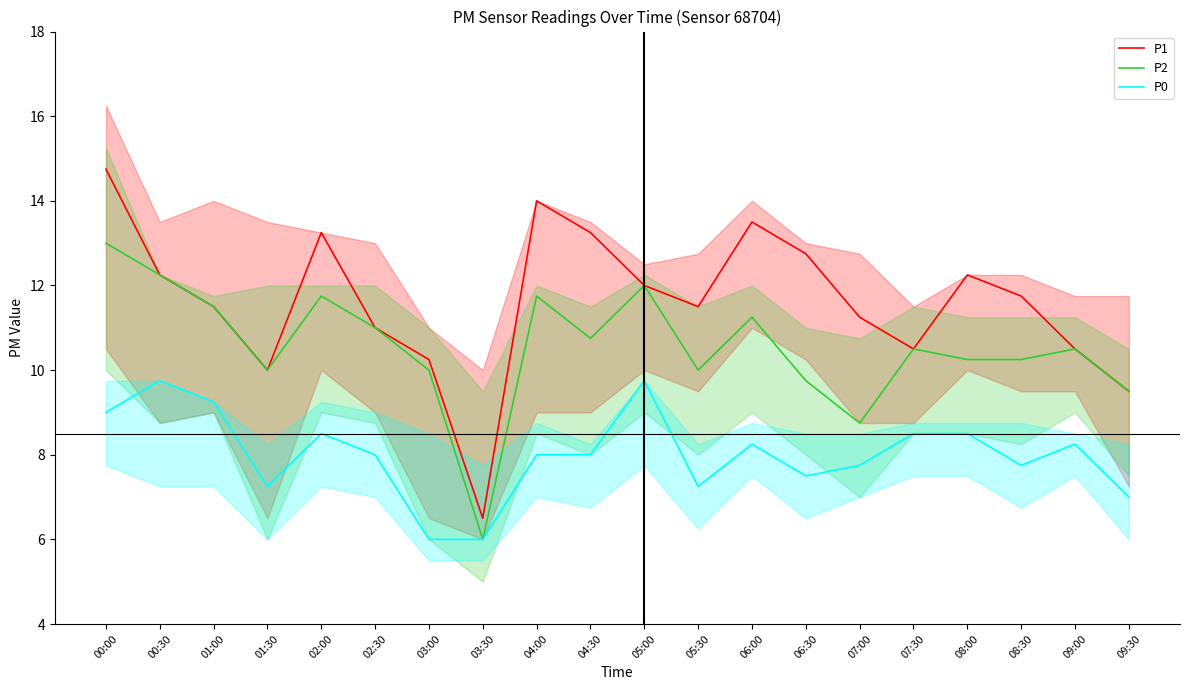

What is the difference between the P2 values at 05:00 and 04:30?

1.2